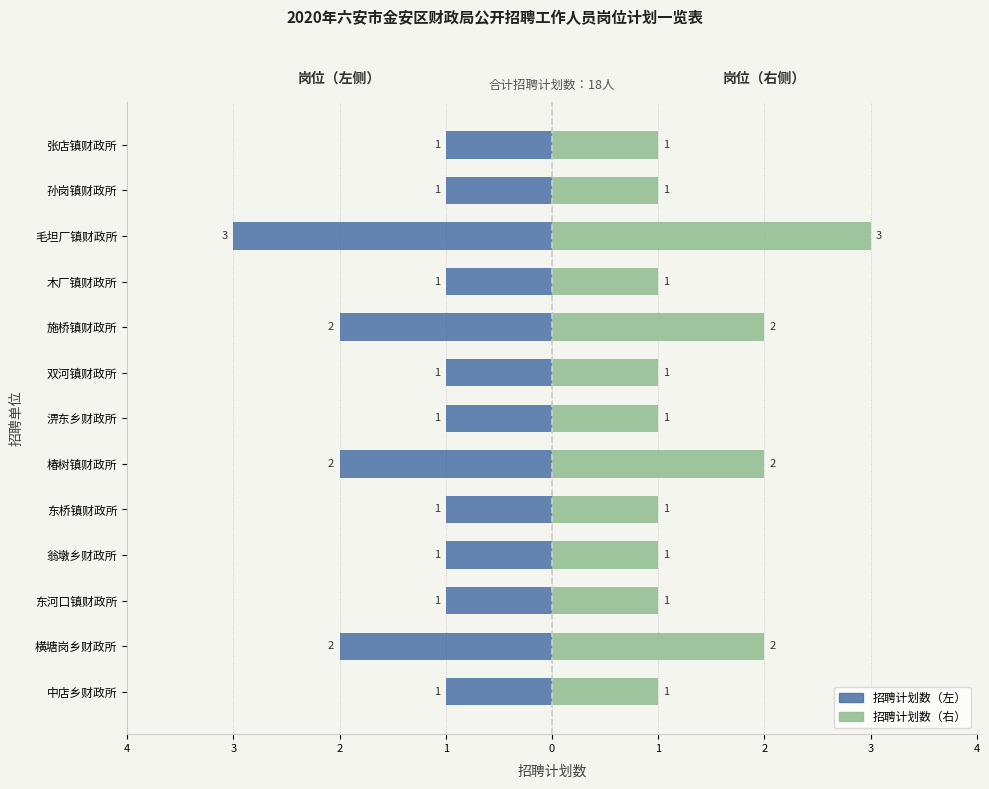

Rank the series by their average value, from highest to lowest.

招聘计划数（右）, 招聘计划数（左）